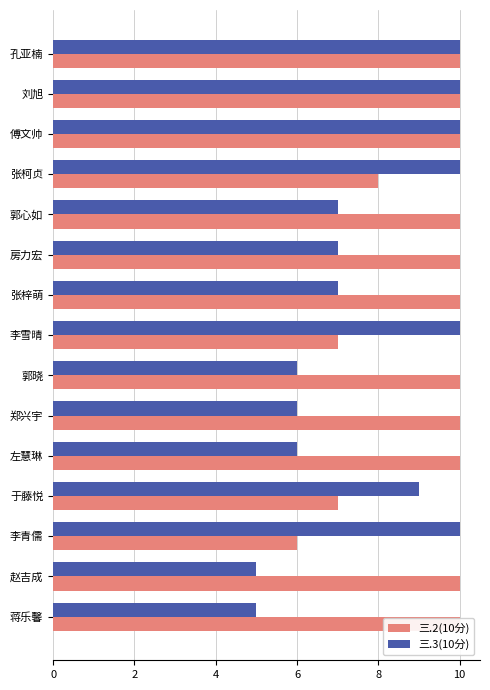

At how many categories does at least one series exceed 6?

15